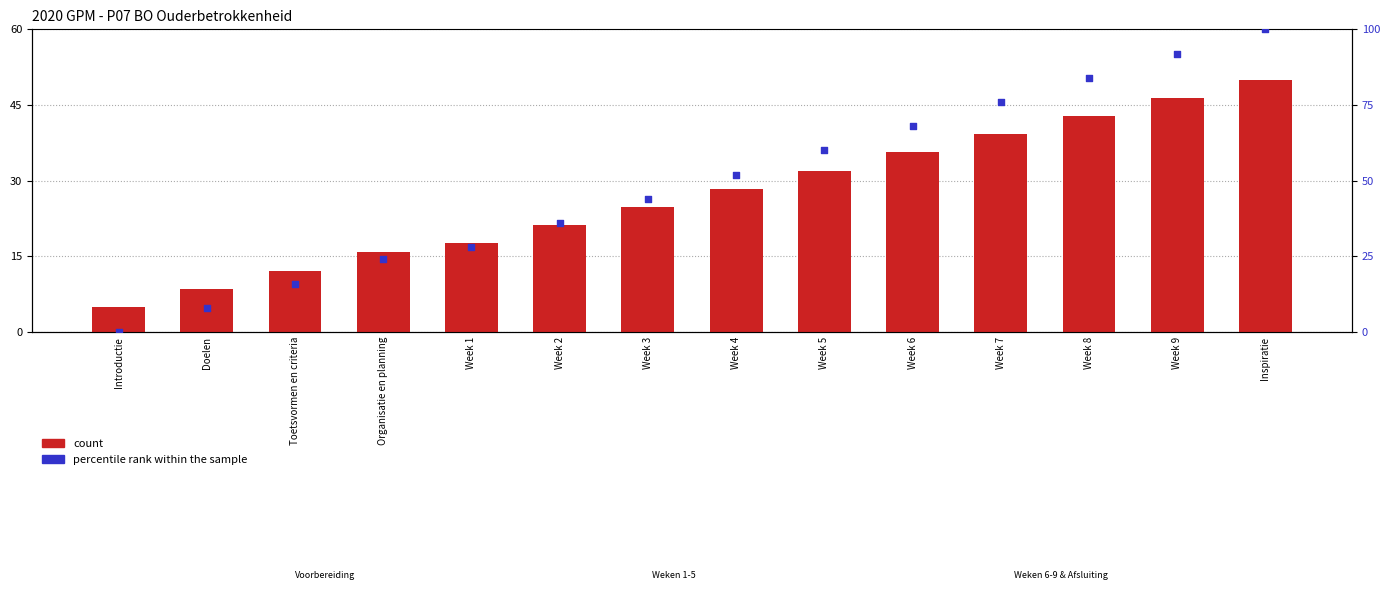

Which series has the largest total across all categories?

percentile rank within the sample